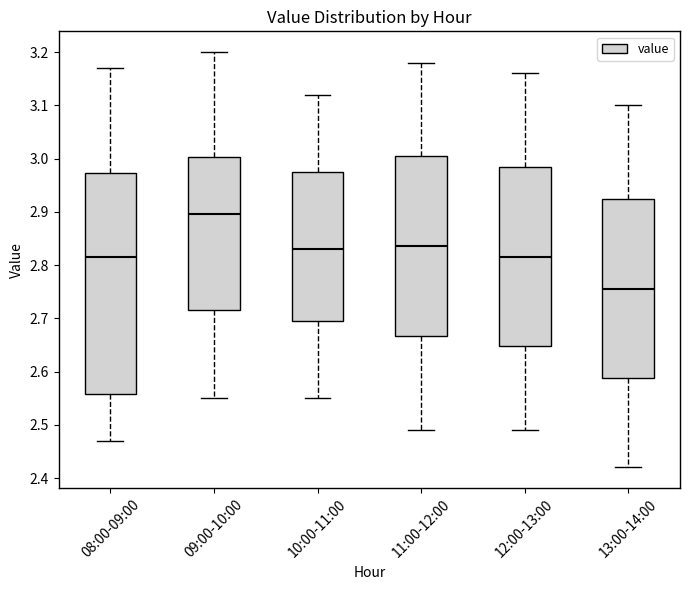

Reading left to right, read every box against the y-axis: the position of its median line, the range the box covers, and the ends of its whiskers. The values are not printed on the chart, so give them approximately, as read against the axis.

08:00-09:00: median 2.82, box 2.56 to 2.97, whiskers 2.47 to 3.17
09:00-10:00: median 2.90, box 2.72 to 3.00, whiskers 2.55 to 3.20
10:00-11:00: median 2.83, box 2.70 to 2.98, whiskers 2.55 to 3.12
11:00-12:00: median 2.84, box 2.67 to 3.01, whiskers 2.49 to 3.18
12:00-13:00: median 2.82, box 2.65 to 2.99, whiskers 2.49 to 3.16
13:00-14:00: median 2.76, box 2.59 to 2.93, whiskers 2.42 to 3.10